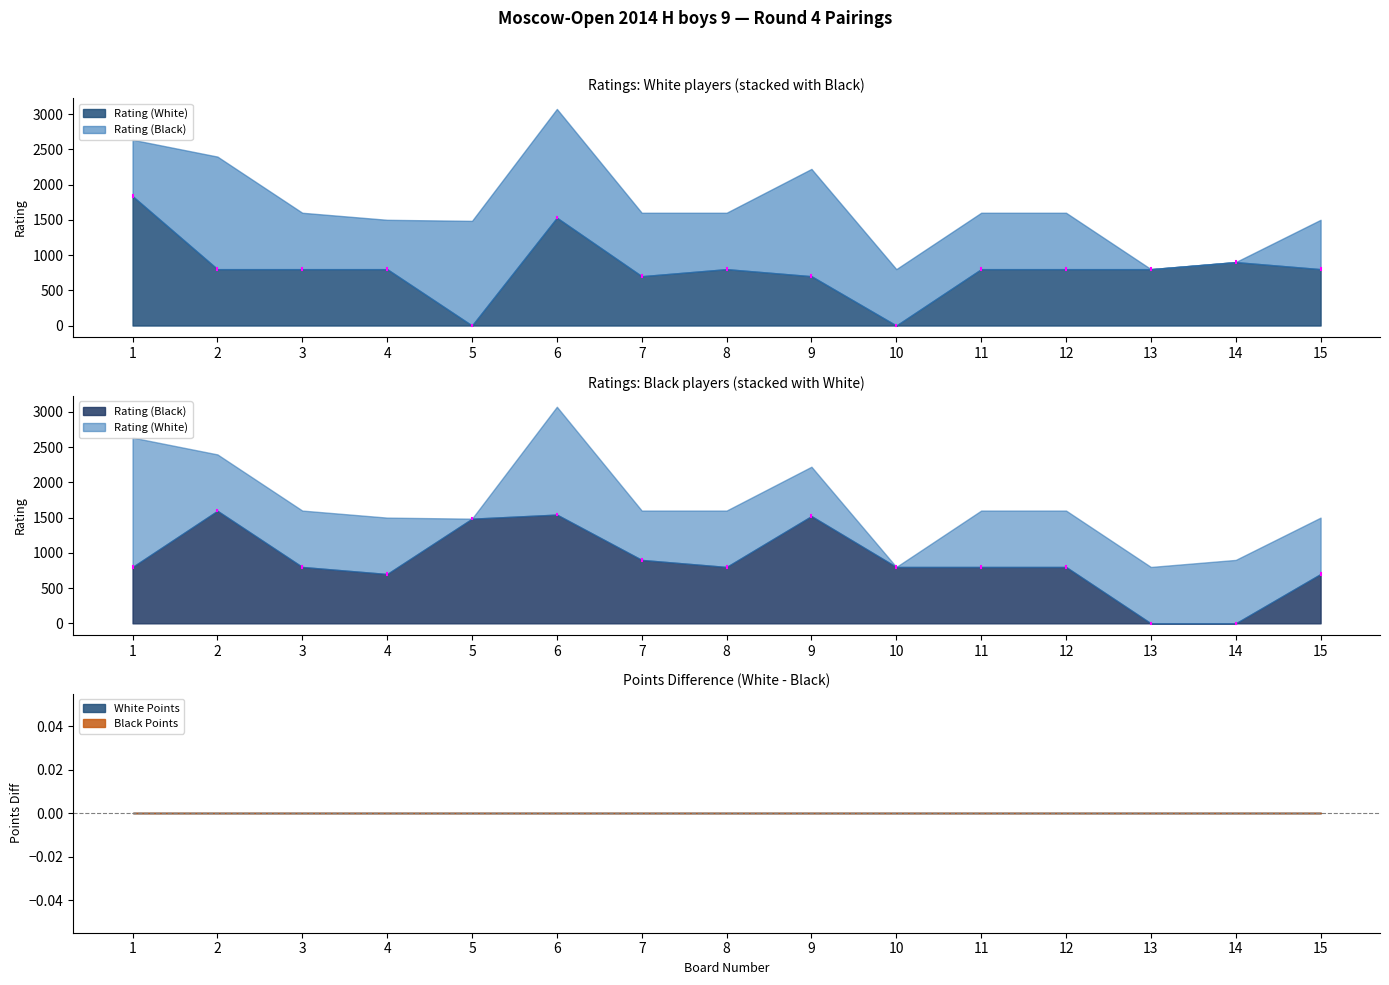

True or false: Rating (Black) and White Points cross at least once.

True